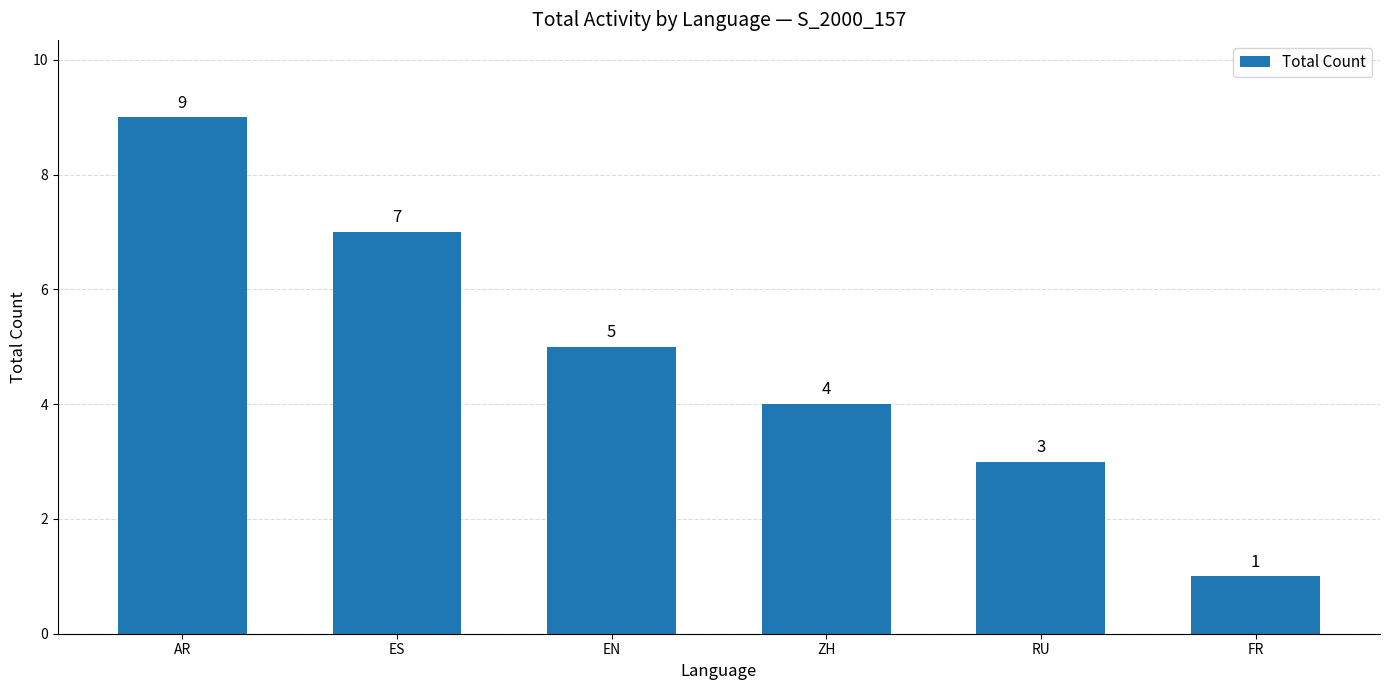

At which category does the chart reach its peak across all series?

AR